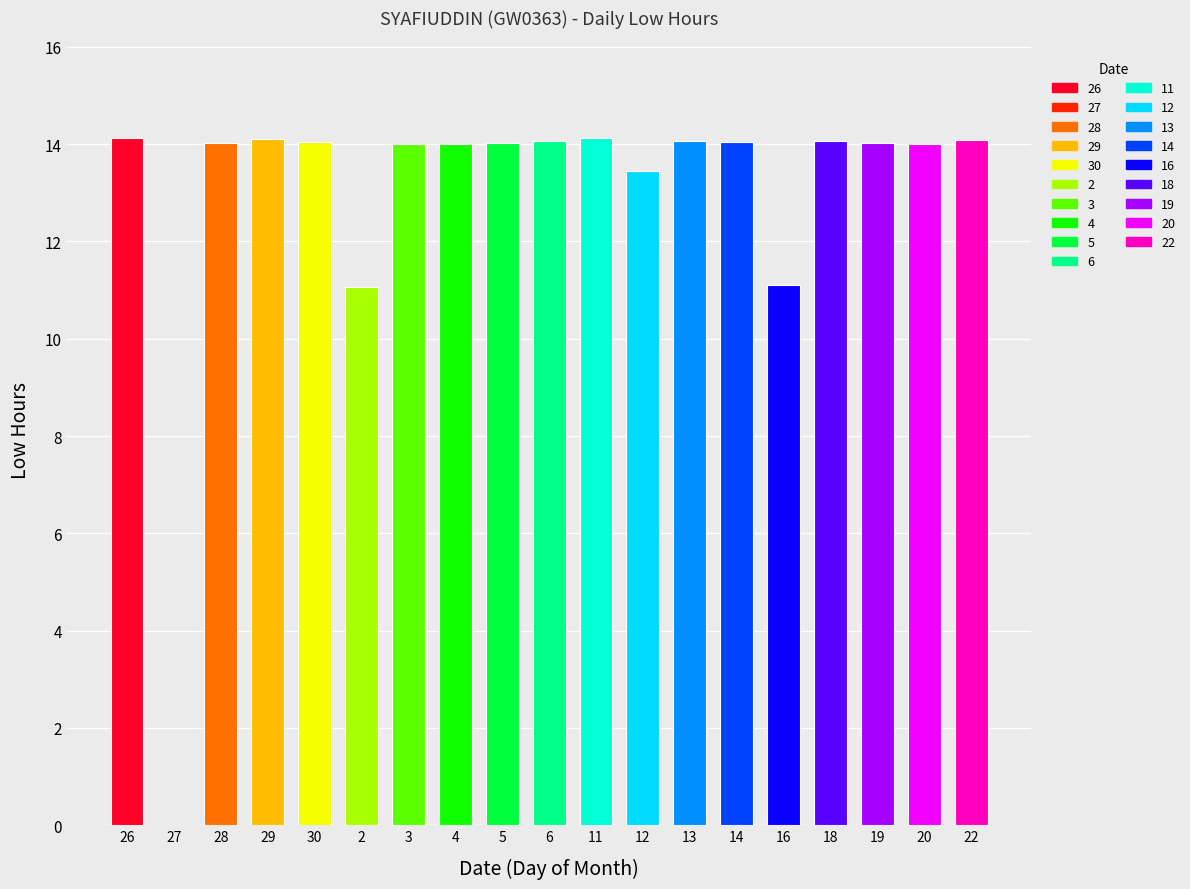

How many data points does each series have?

19